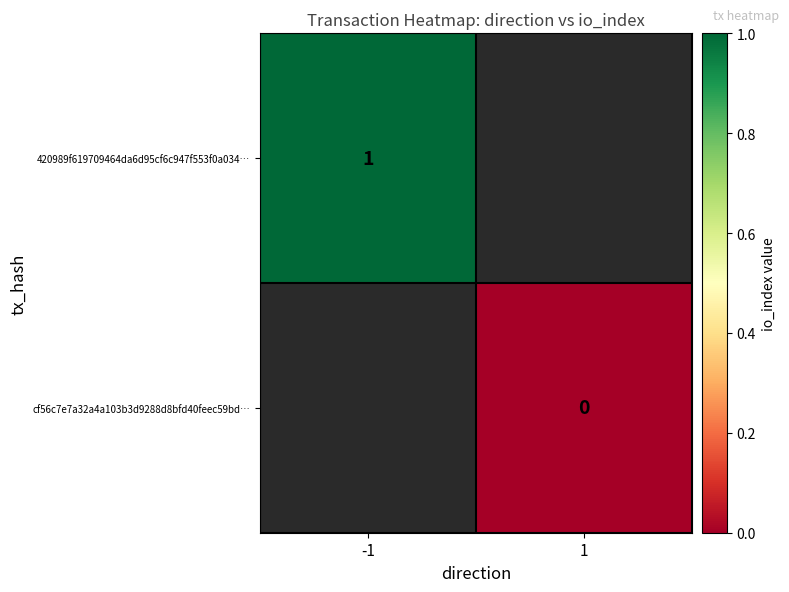

Is the value of 420989f619709464da6d95cf6c947f553f0a034… at -1 greater than the value of cf56c7e7a32a4a103b3d9288d8bfd40feec59bd… at 1?

Yes